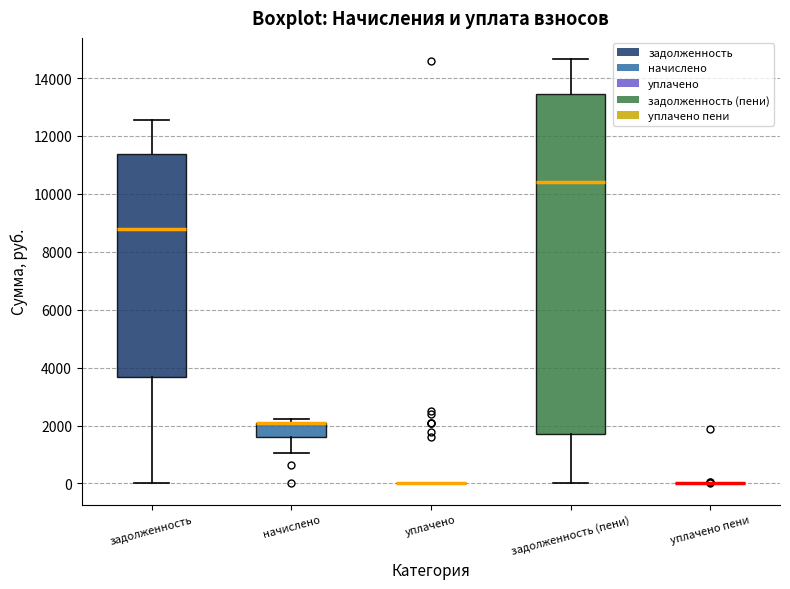

Reading left to right, transcribe this box plot: for each box, give where its median line is, the range the box spans, and where its two whiskers end, as read against the y-axis. The values are not printed on the chart, so give them approximately, as read against the axis.

задолженность: median 8800, box 3600 to 11400, whiskers 0 to 12600
начислено: median 2000 (drawn on the box's upper edge), box 1600 to 2200, whiskers 1000 to 2200 (just above the box's upper edge)
уплачено: box collapsed to a line at 0, whiskers 0 to 0
задолженность (пени): median 10400, box 1600 to 13400, whiskers 0 to 14600
уплачено пени: box collapsed to a line at 0, whiskers 0 to 0